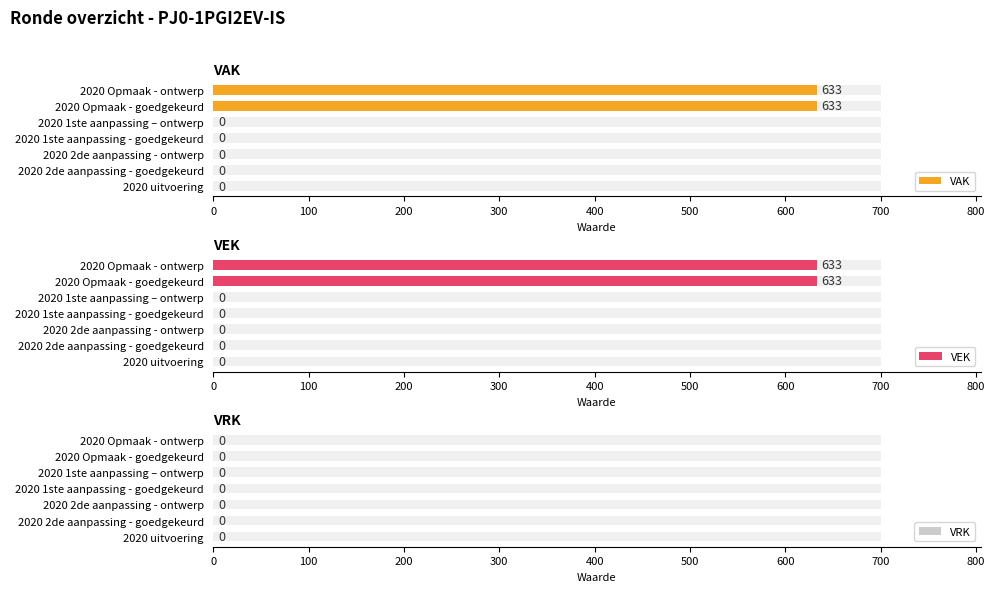

How many distinct data groups are displayed?

3